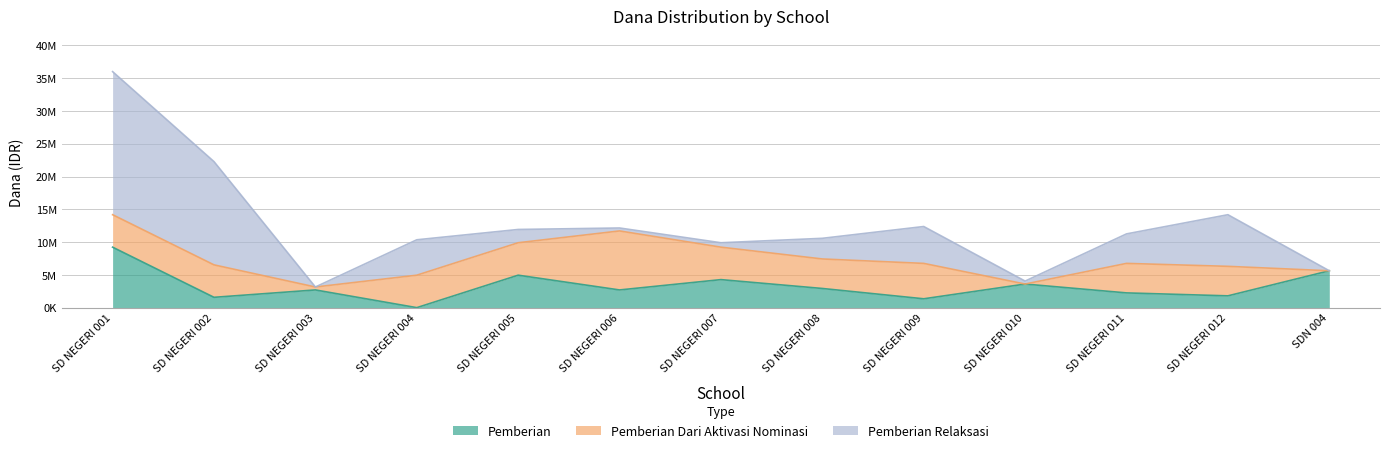

Count the number of categories in the chart.

13